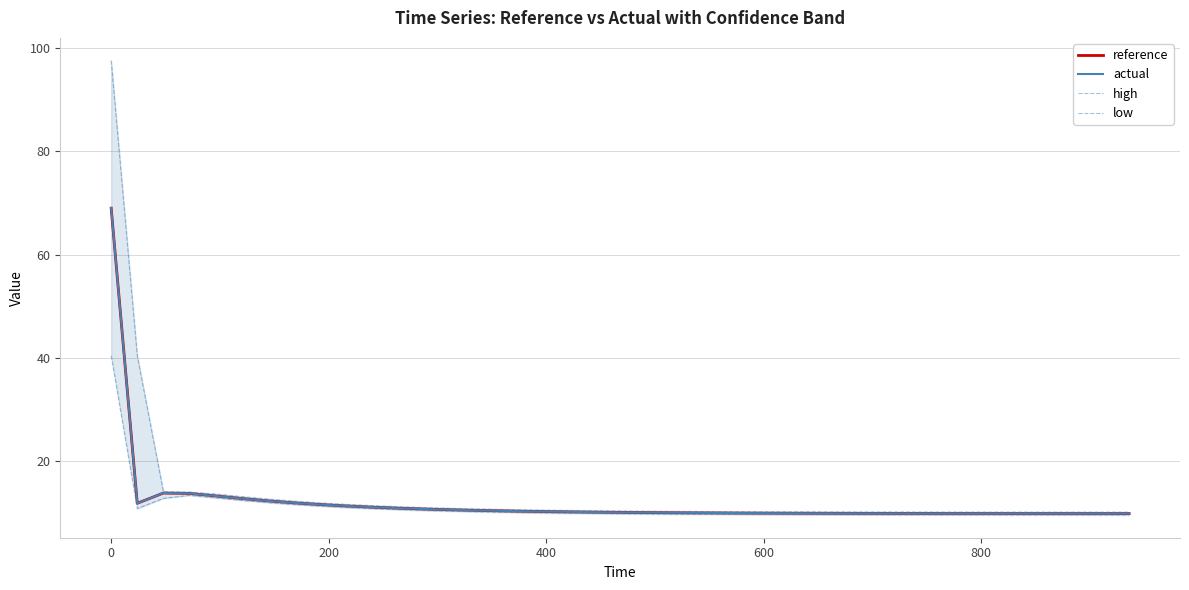

What is the highest value of the reference series?

69.0